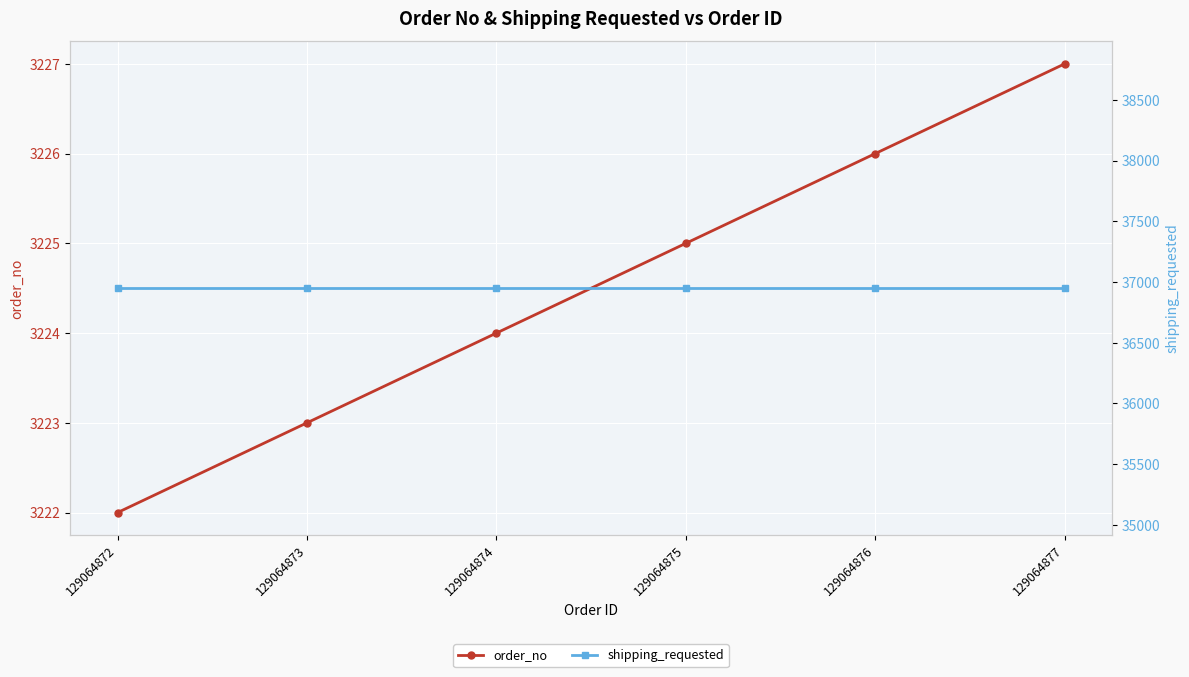

List the labels in order of order_no value, largest first.

129064877, 129064876, 129064875, 129064874, 129064873, 129064872